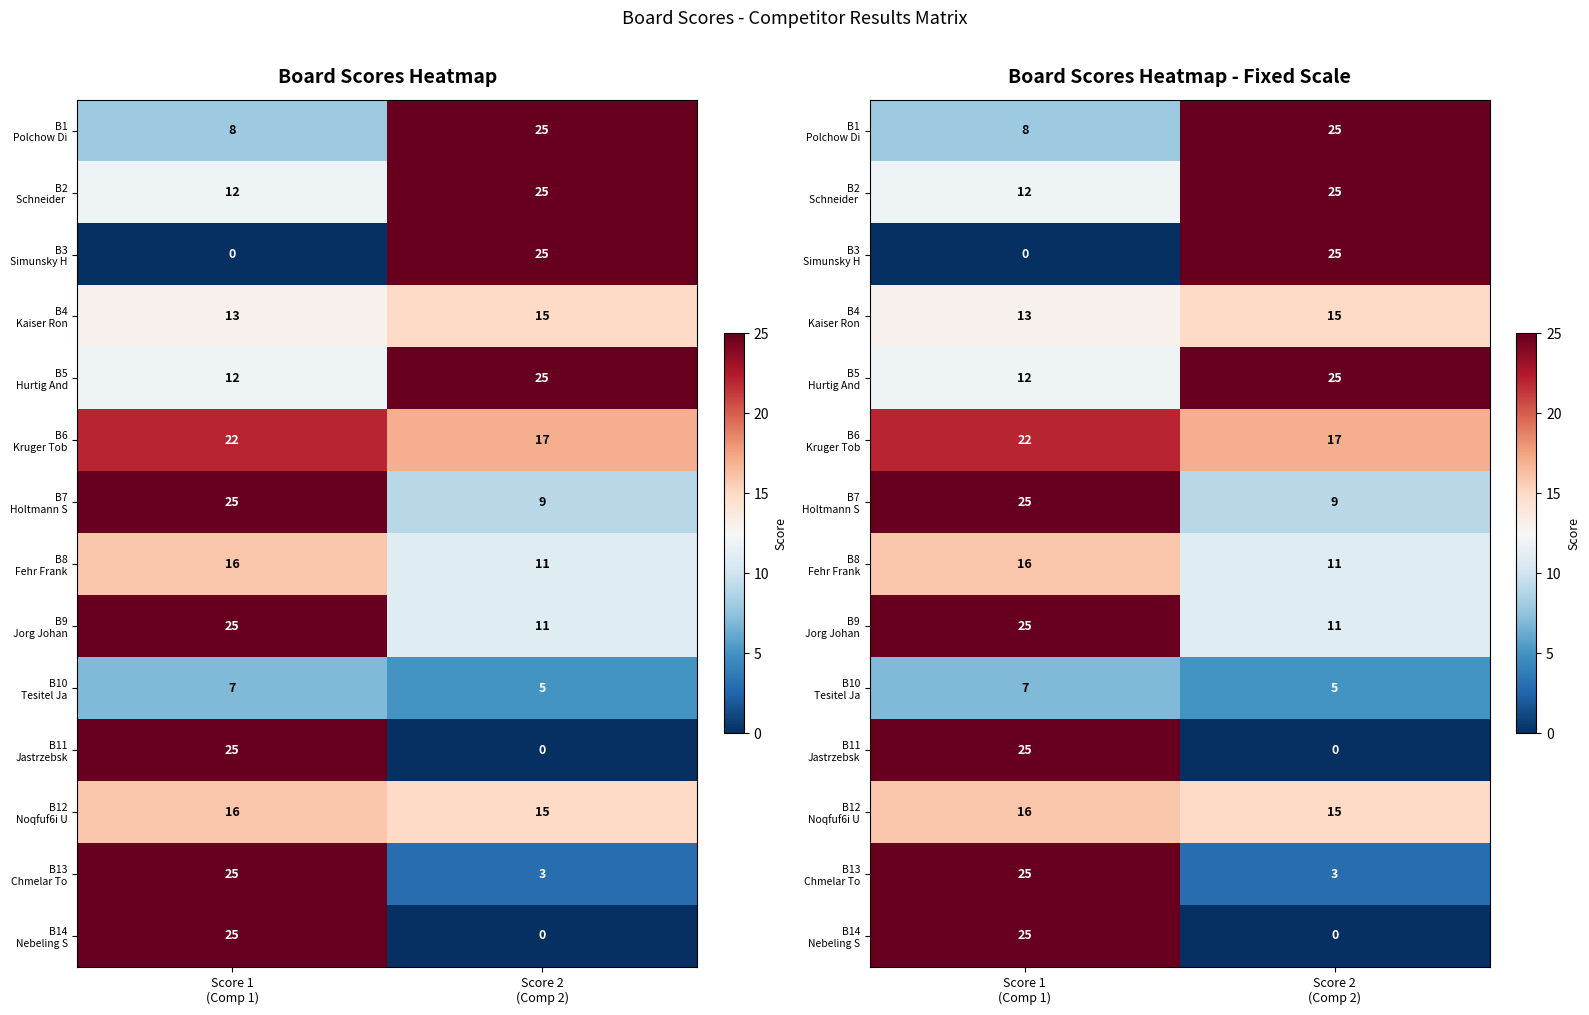

Is it true that B1 Polchow Di equals 25 at Score 2 (Comp 2)?

True